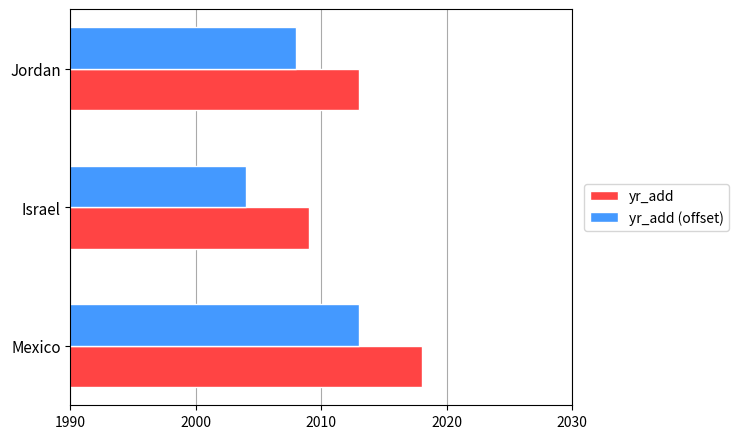

List the series in order of their overall mean, highest first.

yr_add, yr_add (offset)